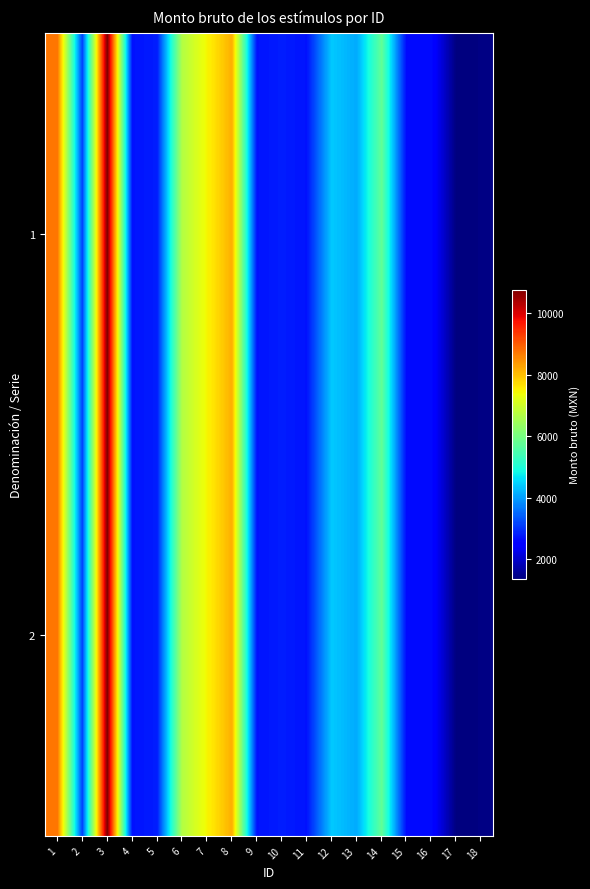

Which series changed the most between 14 and 18?

1